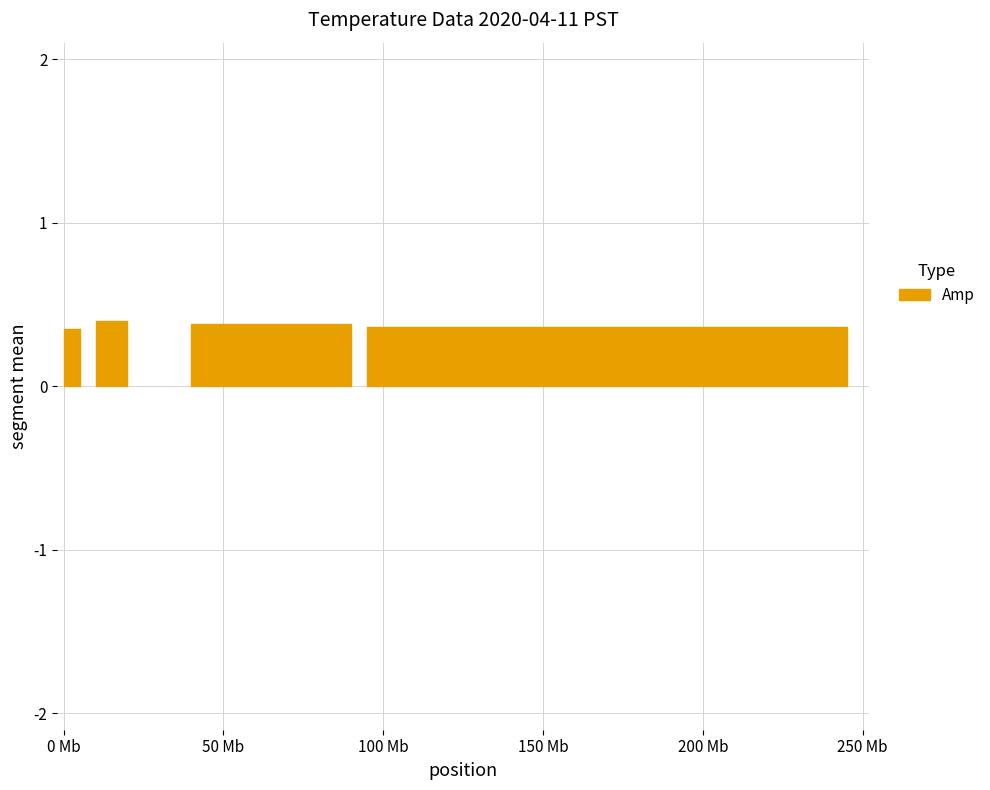

What is the difference between the values at 6 and 1?

0.3